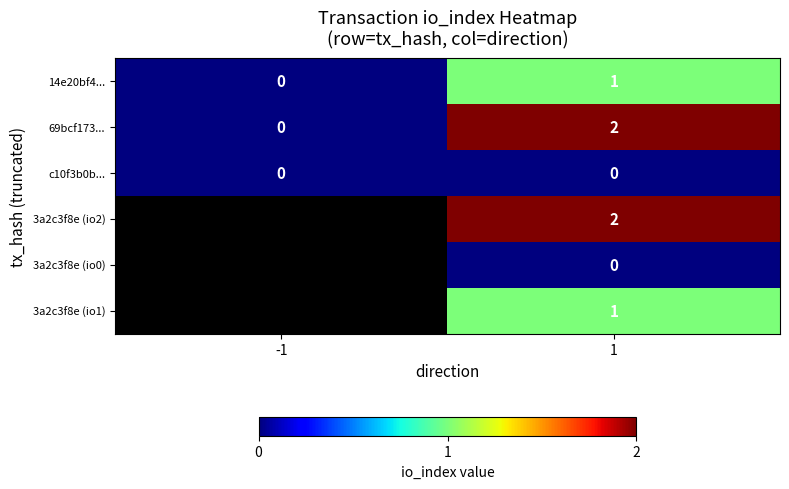

List the labels in order of 14e20bf4... value, smallest first.

-1, 1